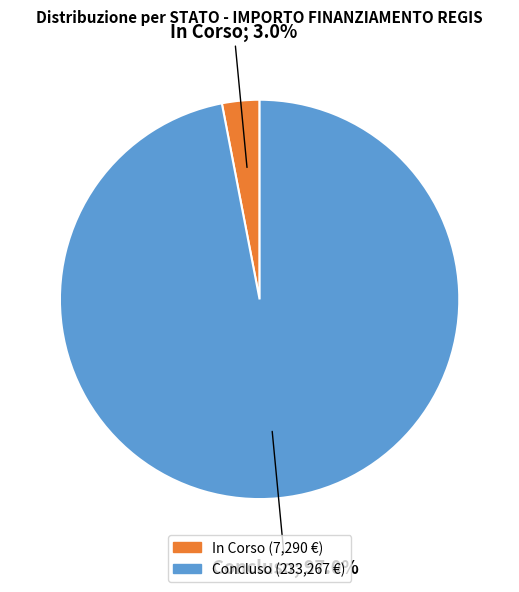

Rank the categories by value from lowest to highest.

In Corso, Concluso